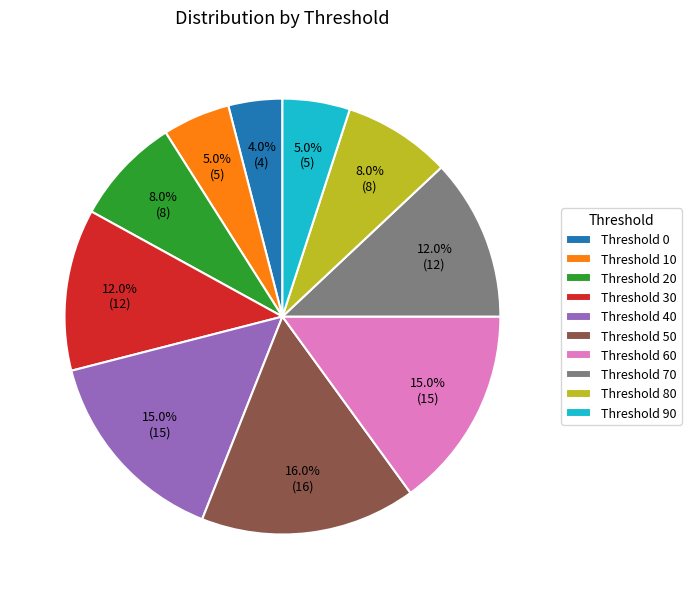

To the nearest percent, what is the average slice percentage?

10%